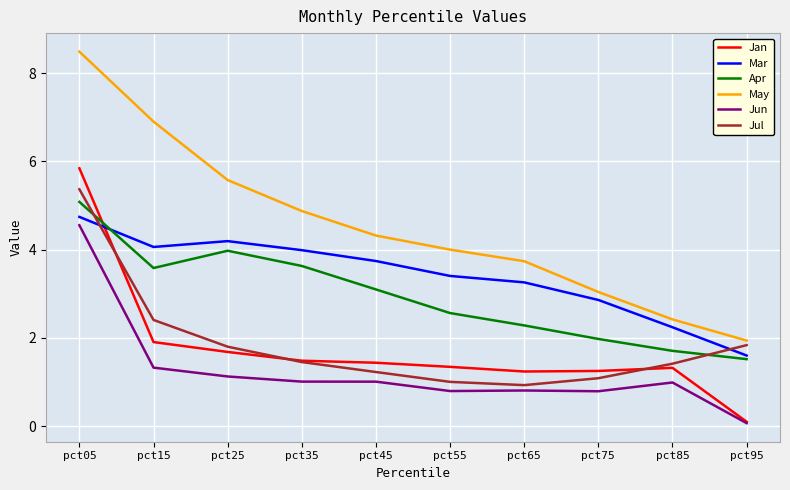

At which category does Mar reach its first local valley?

pct15